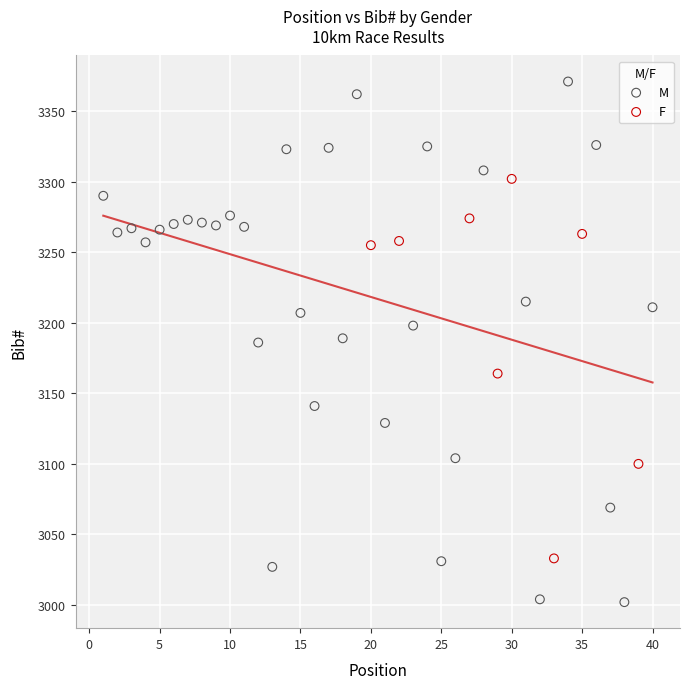

Which series contains the highest Y value?

M